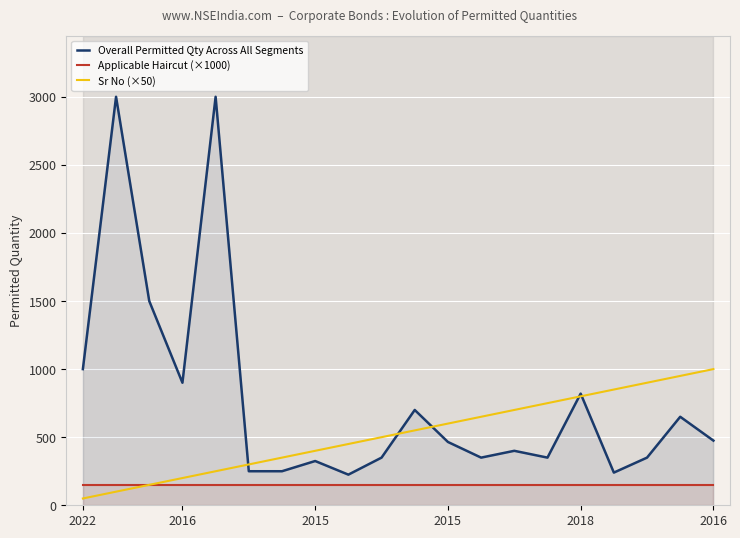

True or false: Overall Permitted Qty Across All Segments has more than 2 interior local peaks.

True